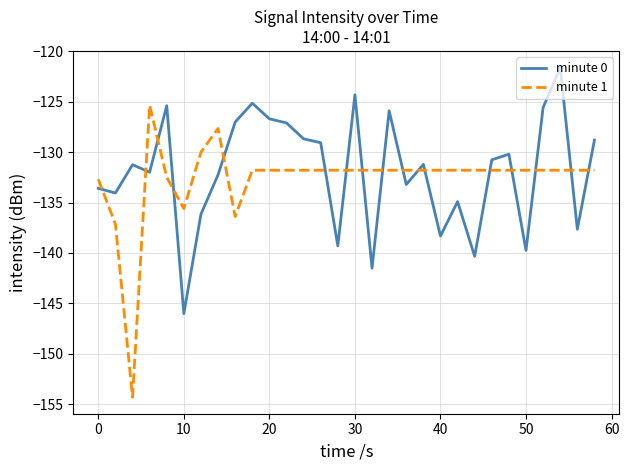

What is the smallest value displayed?

-154.3